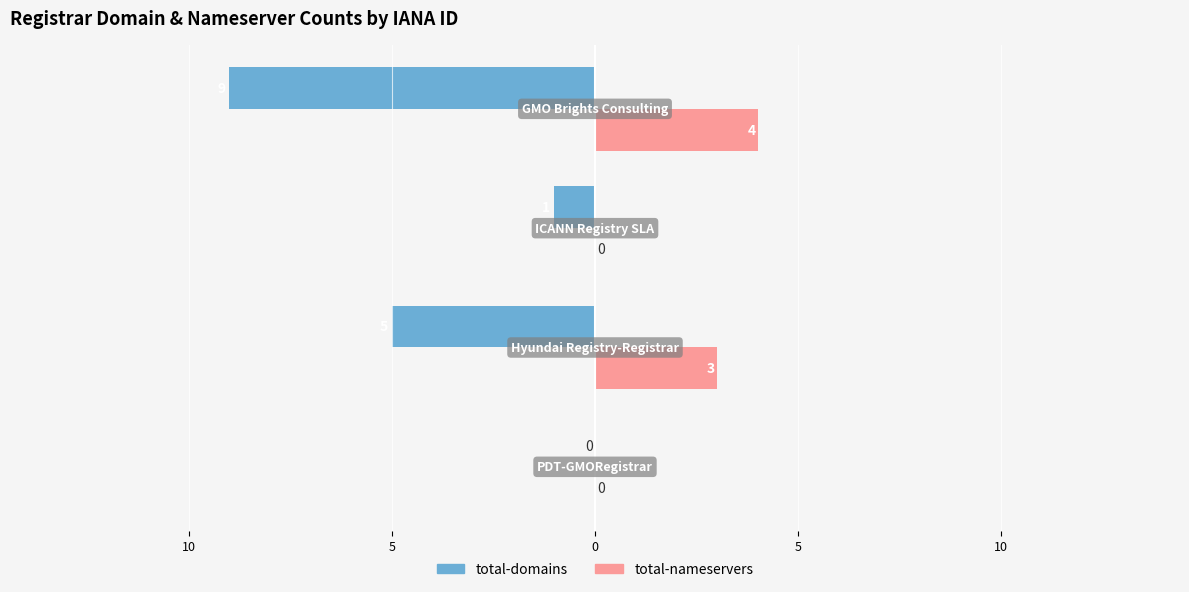

What are all the series names shown in the legend?

total-domains, total-nameservers